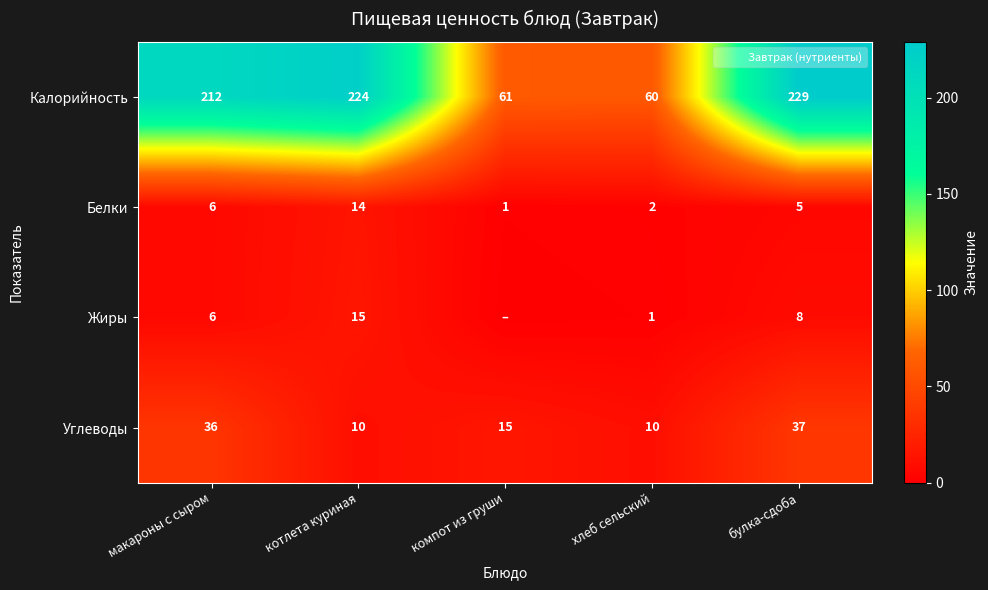

How many data points in Жиры are less than 6?

2